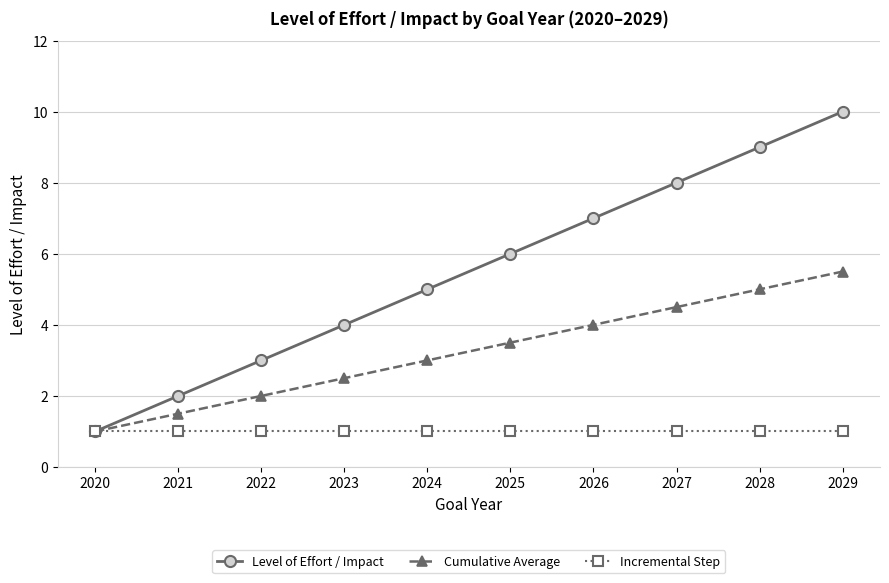

Reading right to left, transcribe all the data shown in this chart.

Level of Effort / Impact: 10.0	9.0	8.0	7.0	6.0	5.0	4.0	3.0	2.0	1.0
Cumulative Average: 5.5	5.0	4.5	4.0	3.5	3.0	2.5	2.0	1.5	1.0
Incremental Step: 1.0	1.0	1.0	1.0	1.0	1.0	1.0	1.0	1.0	1.0